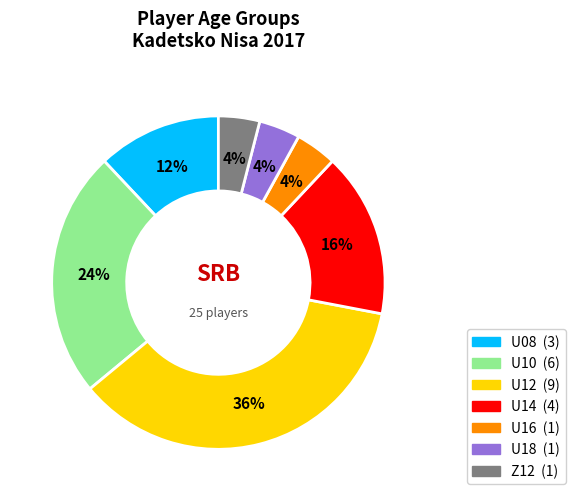

Which has a higher value, U08 or U16?

U08